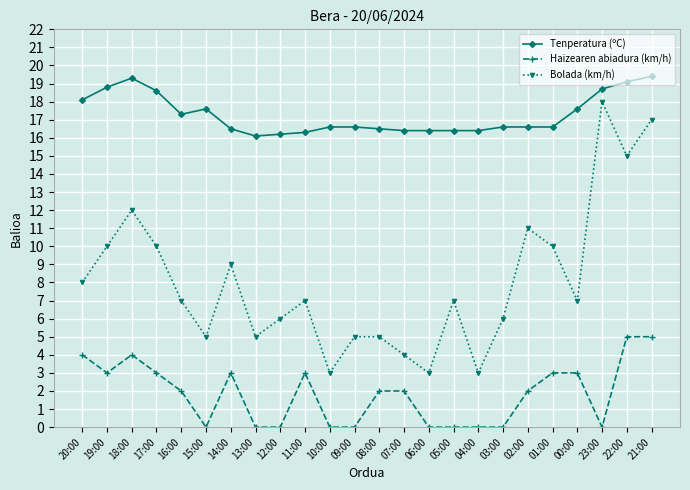

Rank the series at 19:00 from lowest to highest value.

Haizearen abiadura (km/h), Bolada (km/h), Tenperatura (ºC)